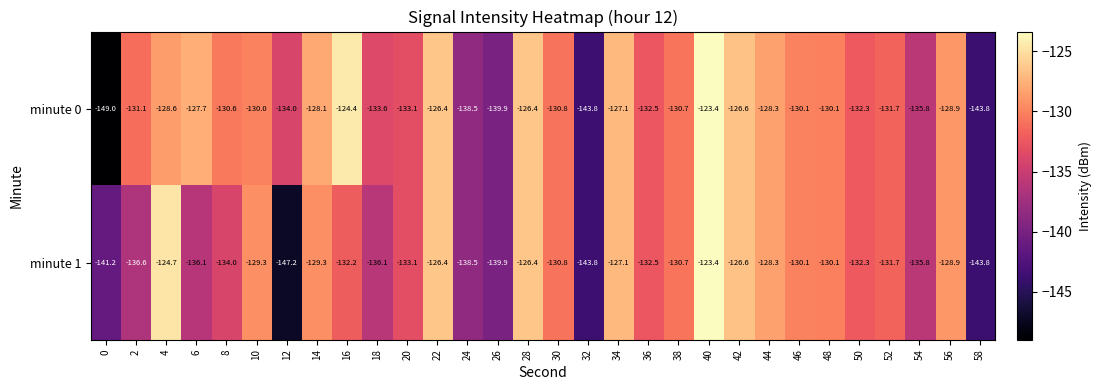

What is the difference between the highest and lowest values at 0?

7.8